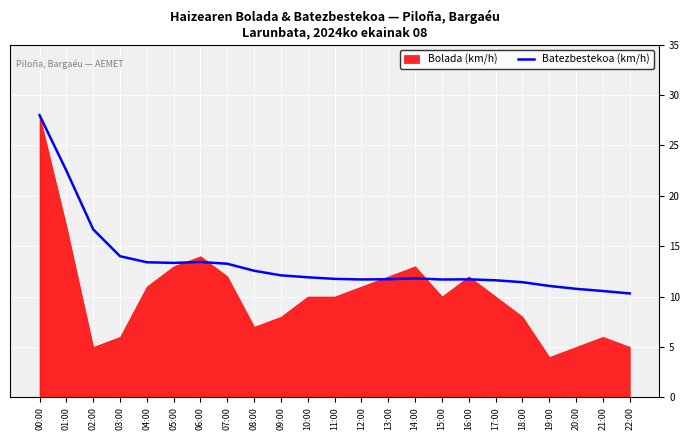

What is the highest value of the Batezbestekoa (km/h) series?

28.0